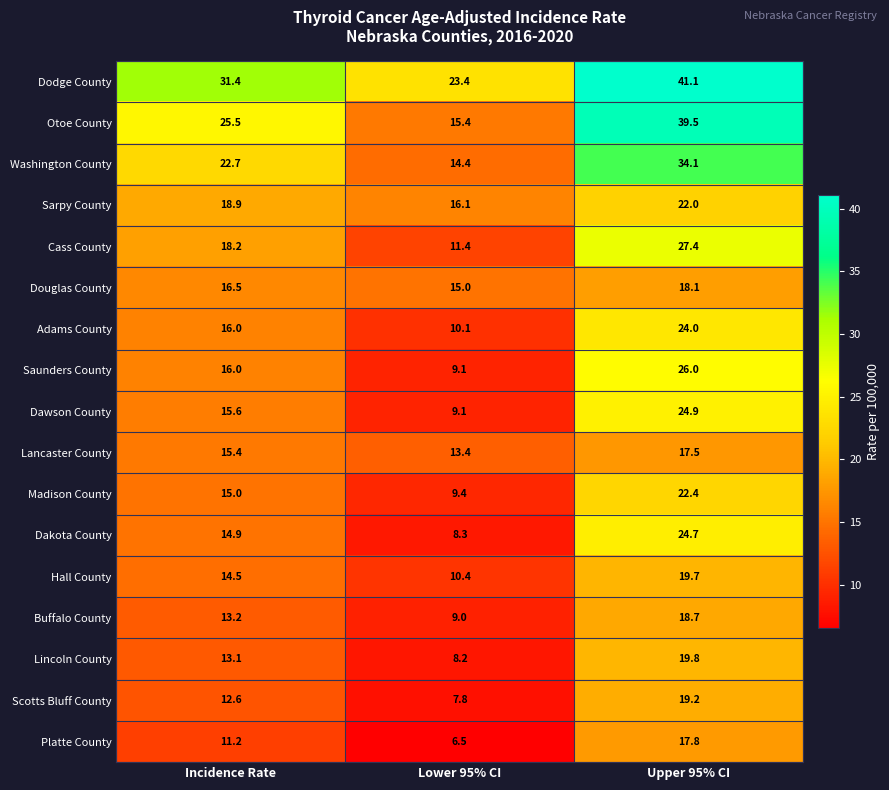

Rank the series by their maximum value, from lowest to highest.

Lancaster County, Platte County, Douglas County, Buffalo County, Scotts Bluff County, Hall County, Lincoln County, Sarpy County, Madison County, Adams County, Dakota County, Dawson County, Saunders County, Cass County, Washington County, Otoe County, Dodge County